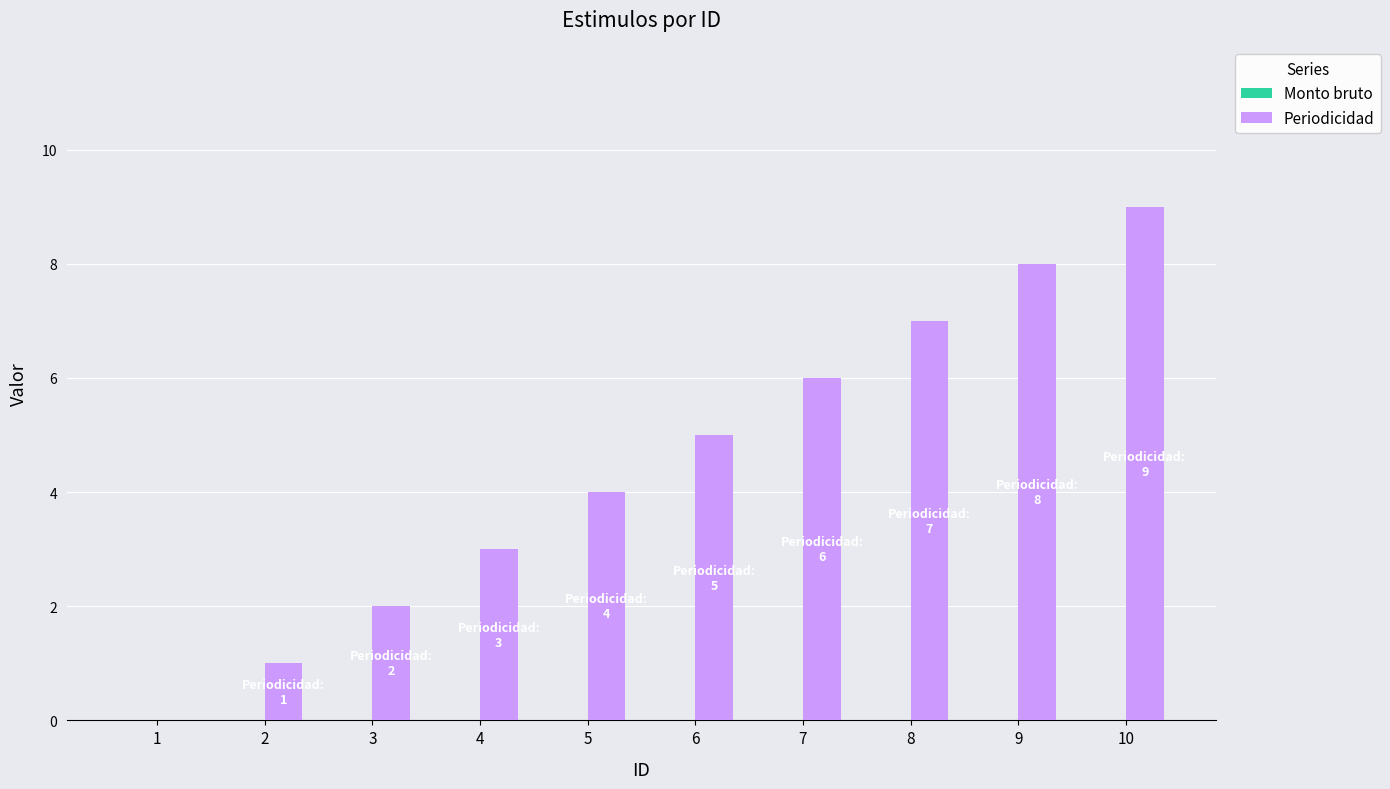

At which category does the chart reach its peak across all series?

10